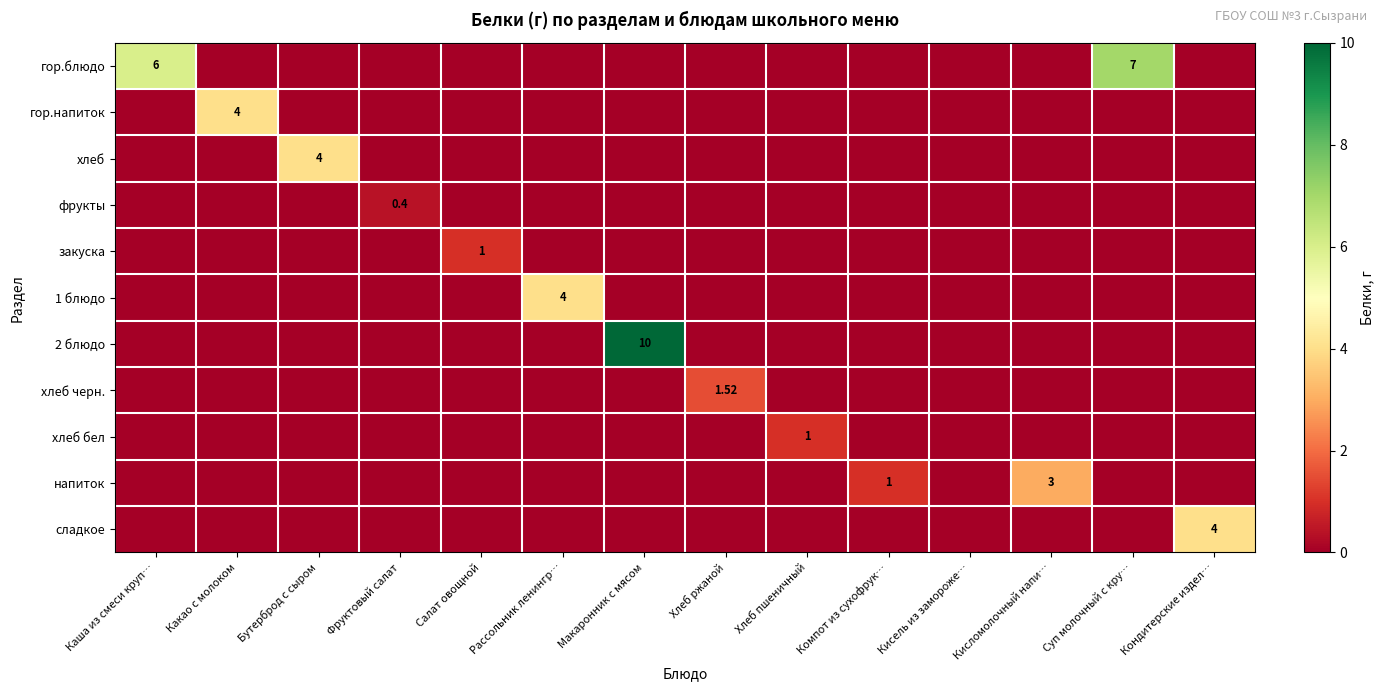

What is the total value across all series at Хлеб пшеничный?

1.0